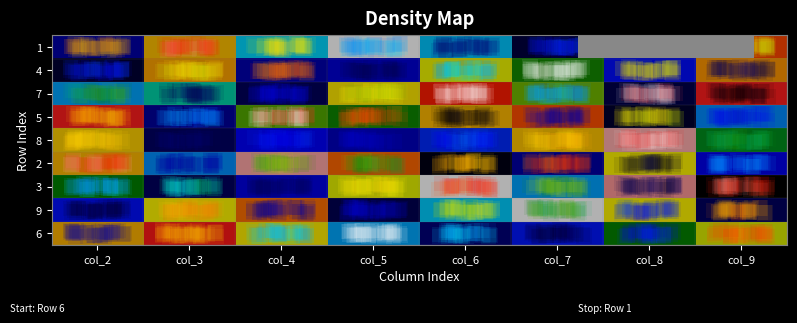

At which category is the sum across all series the highest?

col_7